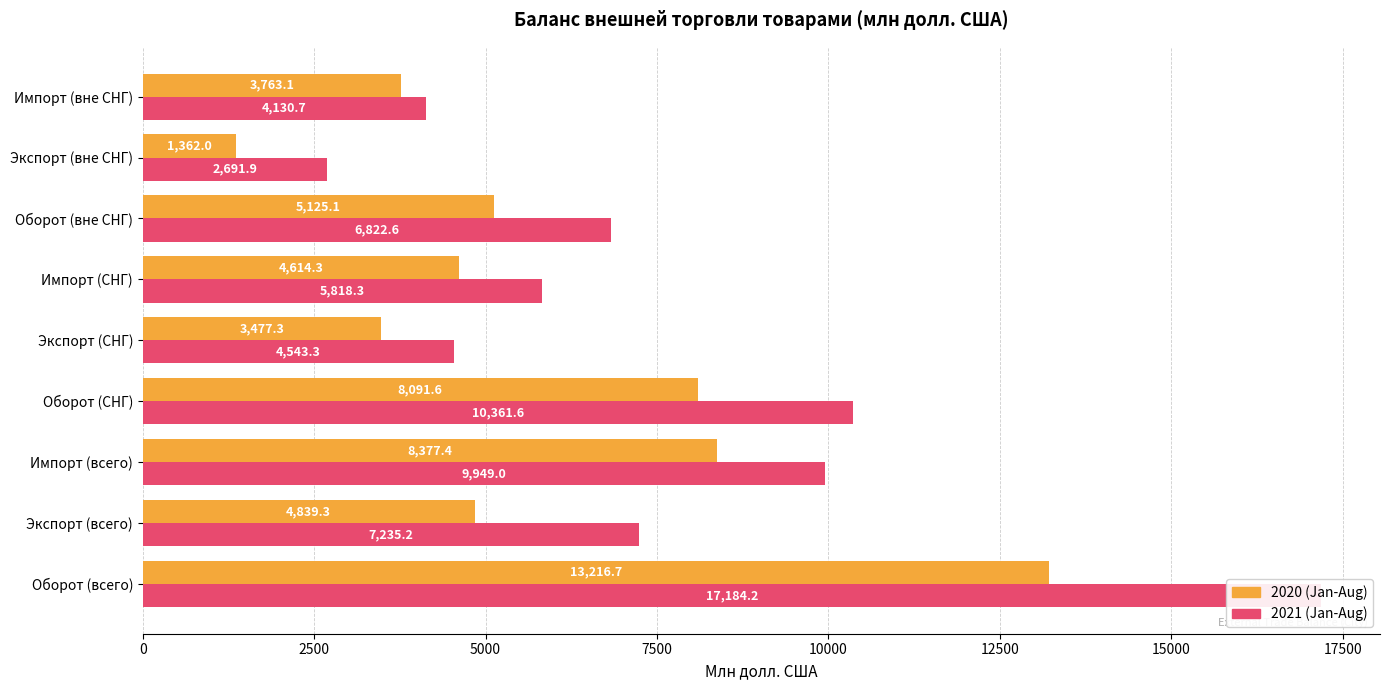

What is the maximum value for 2020 (Jan-Aug)?

13216.7